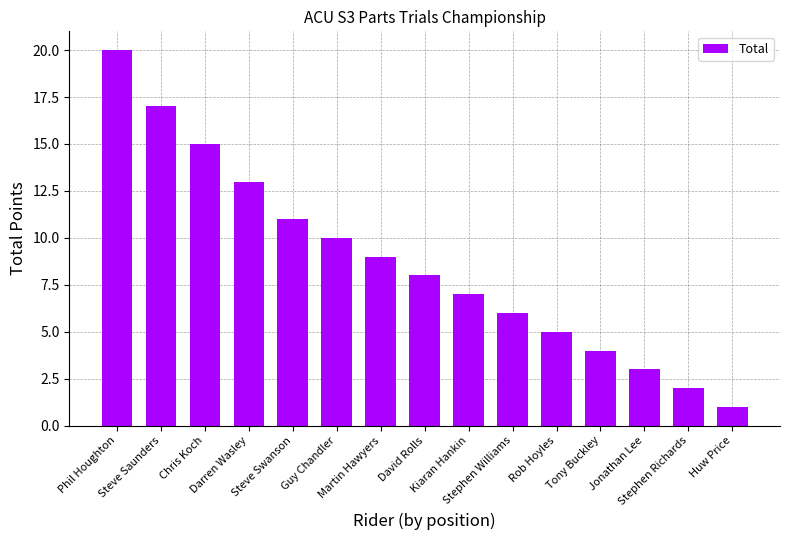

What is the difference between the second highest and minimum values?

16